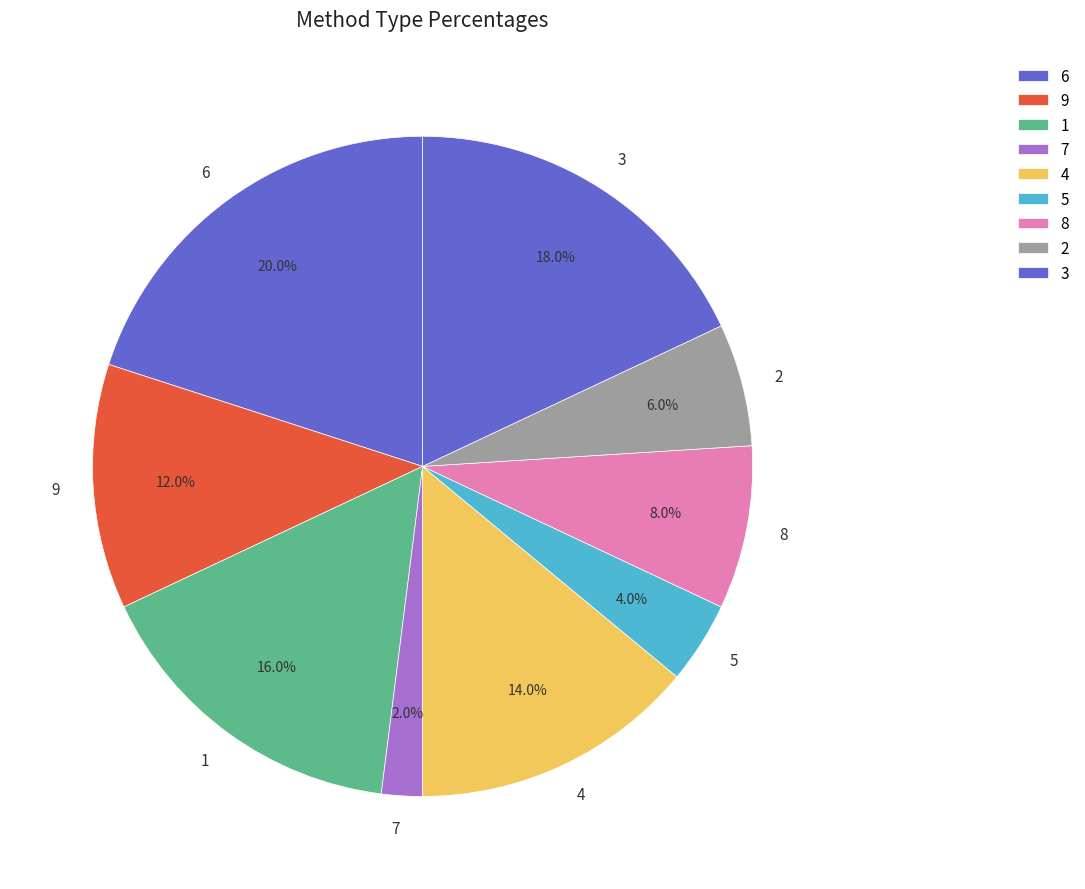

Approximately how many times larger is the value at 9 compared to 5?

3.0